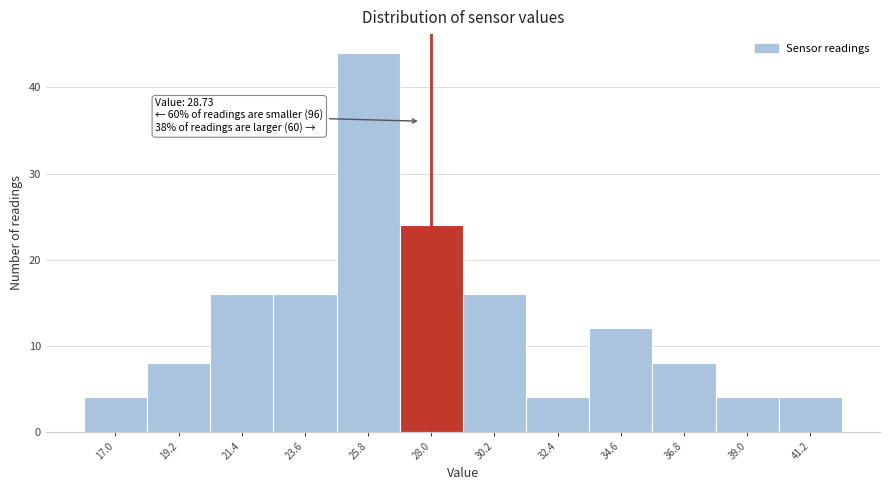

Reading left to right, what are all the values shown in this chart?

4	8	16	16	44	24	16	4	12	8	4	4